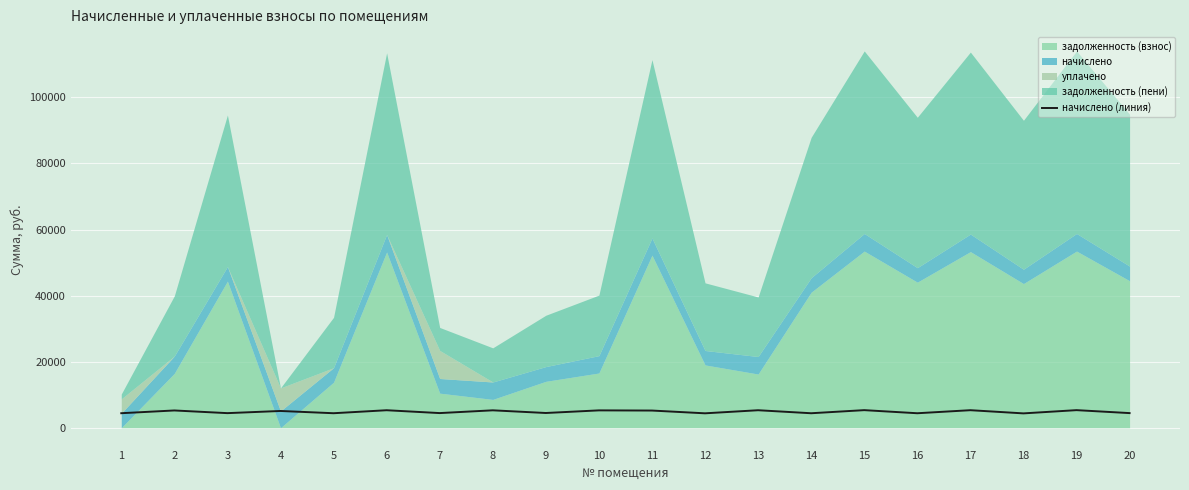

List the labels in order of value, largest first.

15, 19, 17, 6, 13, 8, 10, 2, 11, 4, 9, 7, 20, 3, 1, 5, 14, 16, 12, 18